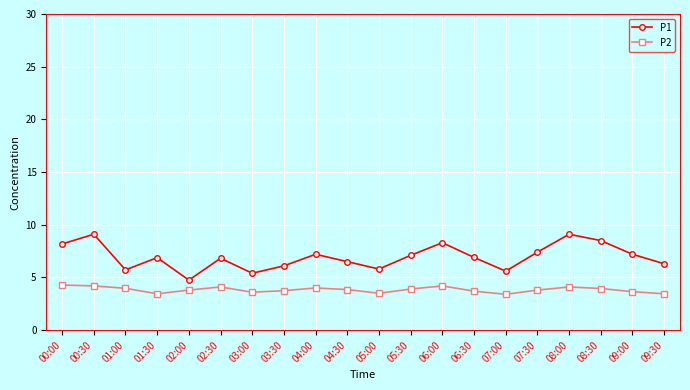

Does the chart have visible grid lines?

Yes